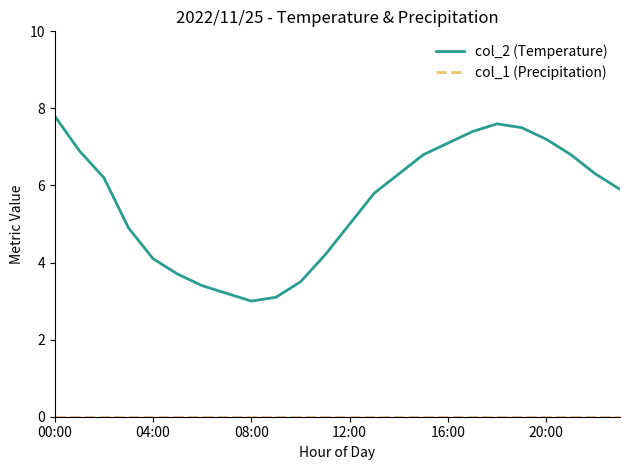

What is the highest value of the col_2 (Temperature) series?

7.8